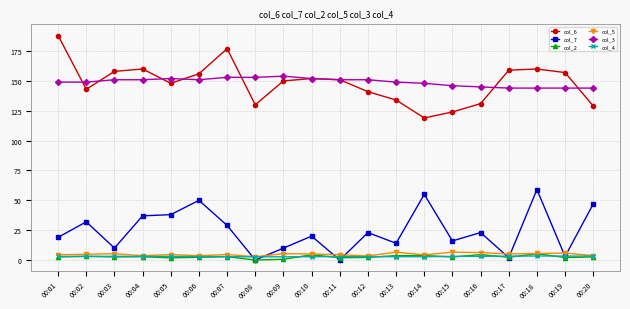

At which category does col_7 reach its first local valley?

00:03